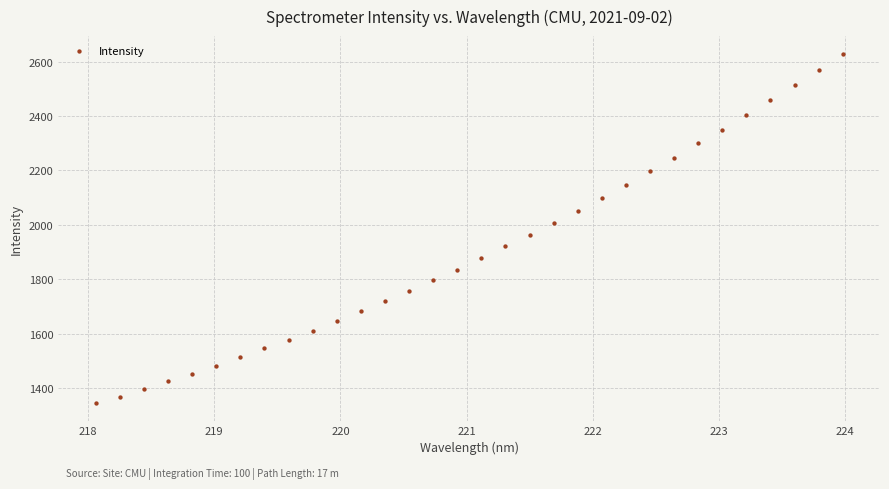

What is the range of Y values (max minus min)?

1285.7